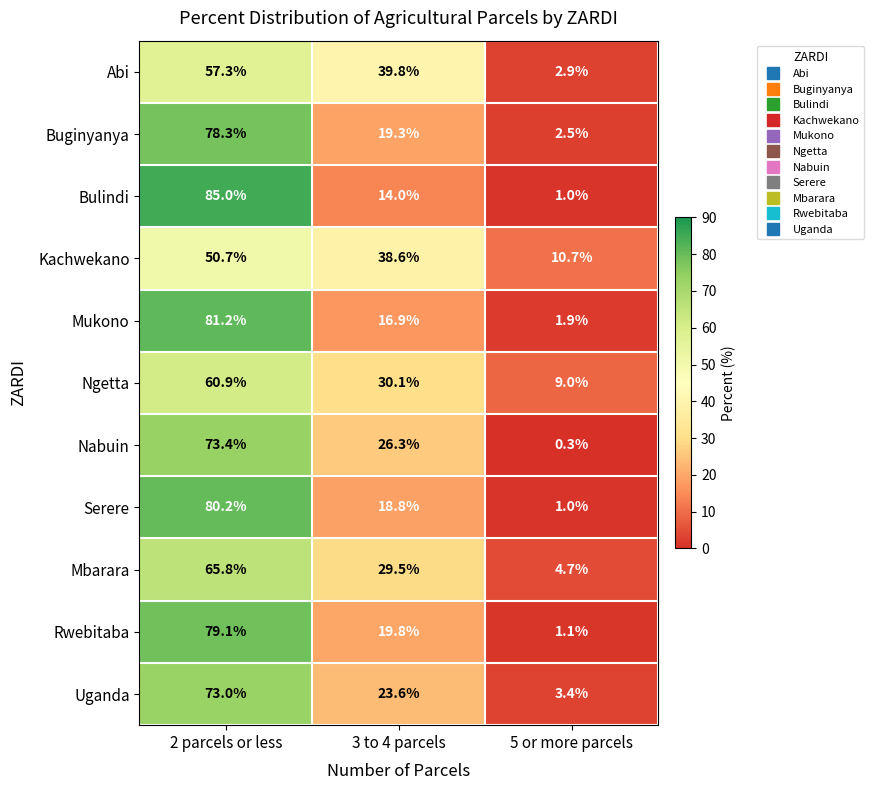

How many Bulindi values are between 1 and 85?

3